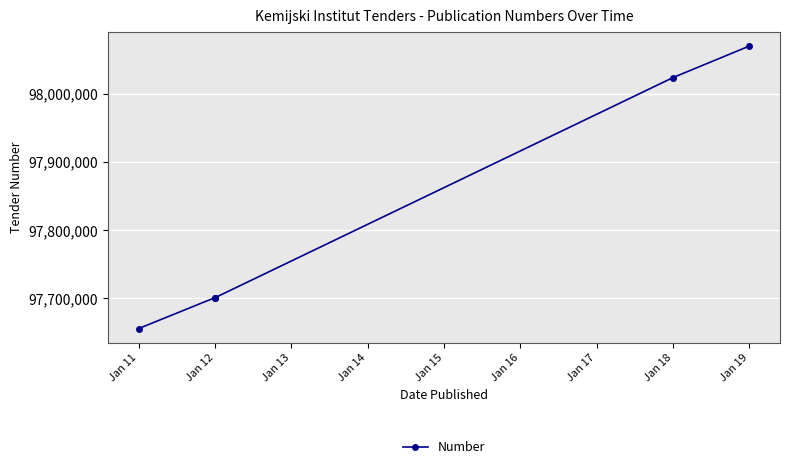

What is the sum of all values?

489151037